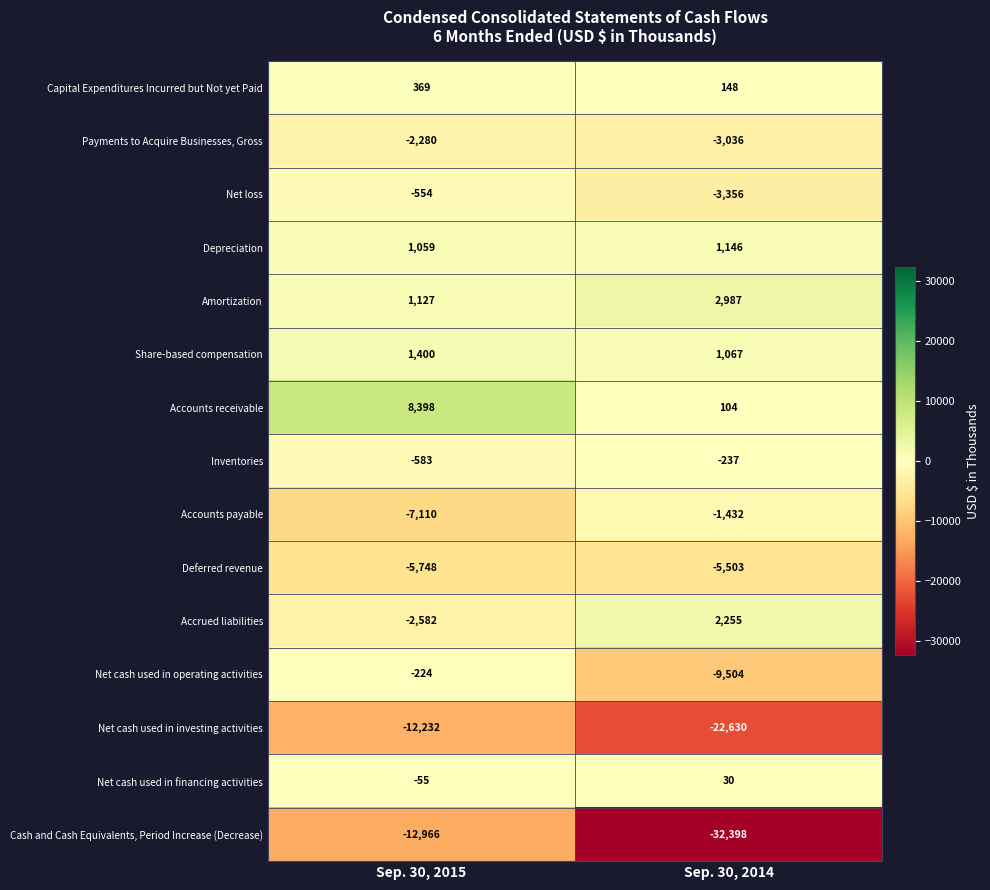

Reading right to left, extract all data points from this chart.

Capital Expenditures Incurred but Not yet Paid: Sep. 30, 2014=148	Sep. 30, 2015=369
Payments to Acquire Businesses, Gross: Sep. 30, 2014=-3036	Sep. 30, 2015=-2280
Net loss: Sep. 30, 2014=-3356	Sep. 30, 2015=-554
Depreciation: Sep. 30, 2014=1146	Sep. 30, 2015=1059
Amortization: Sep. 30, 2014=2987	Sep. 30, 2015=1127
Share-based compensation: Sep. 30, 2014=1067	Sep. 30, 2015=1400
Accounts receivable: Sep. 30, 2014=104	Sep. 30, 2015=8398
Inventories: Sep. 30, 2014=-237	Sep. 30, 2015=-583
Accounts payable: Sep. 30, 2014=-1432	Sep. 30, 2015=-7110
Deferred revenue: Sep. 30, 2014=-5503	Sep. 30, 2015=-5748
Accrued liabilities: Sep. 30, 2014=2255	Sep. 30, 2015=-2582
Net cash used in operating activities: Sep. 30, 2014=-9504	Sep. 30, 2015=-224
Net cash used in investing activities: Sep. 30, 2014=-22630	Sep. 30, 2015=-12232
Net cash used in financing activities: Sep. 30, 2014=30	Sep. 30, 2015=-55
Cash and Cash Equivalents, Period Increase (Decrease): Sep. 30, 2014=-32398	Sep. 30, 2015=-12966